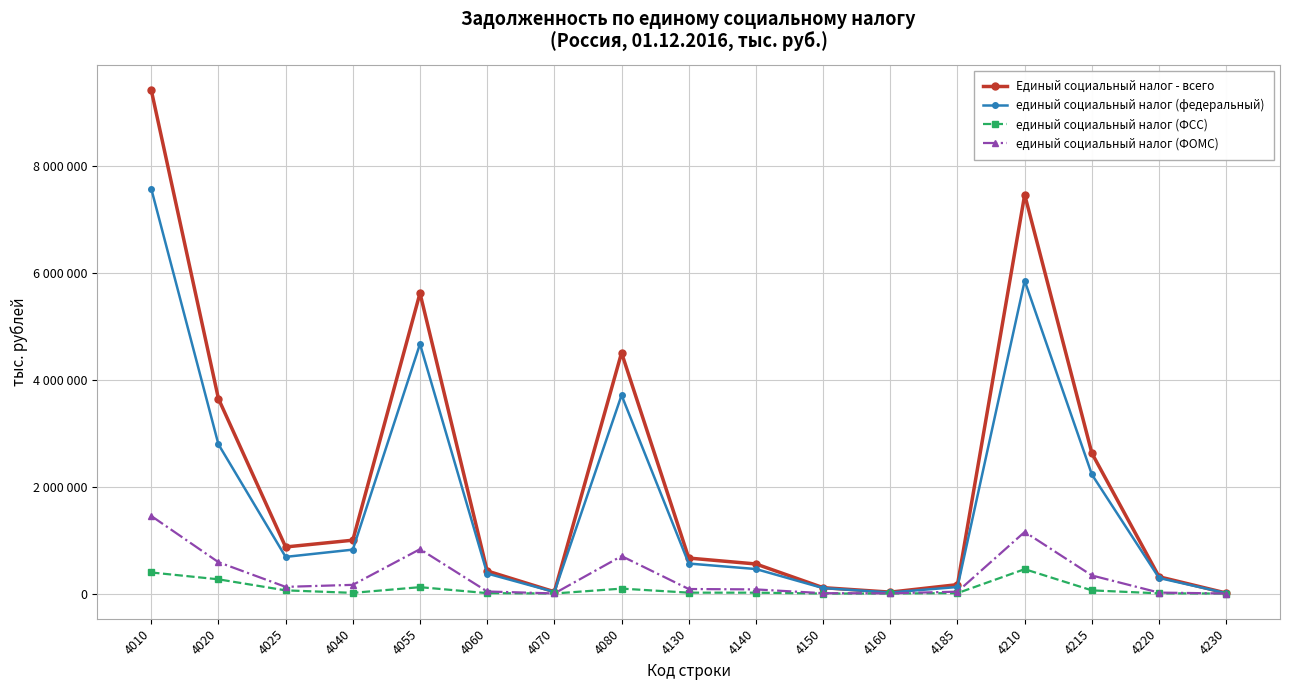

At which label is единый социальный налог (ФОМС) closest to 726683?

4080